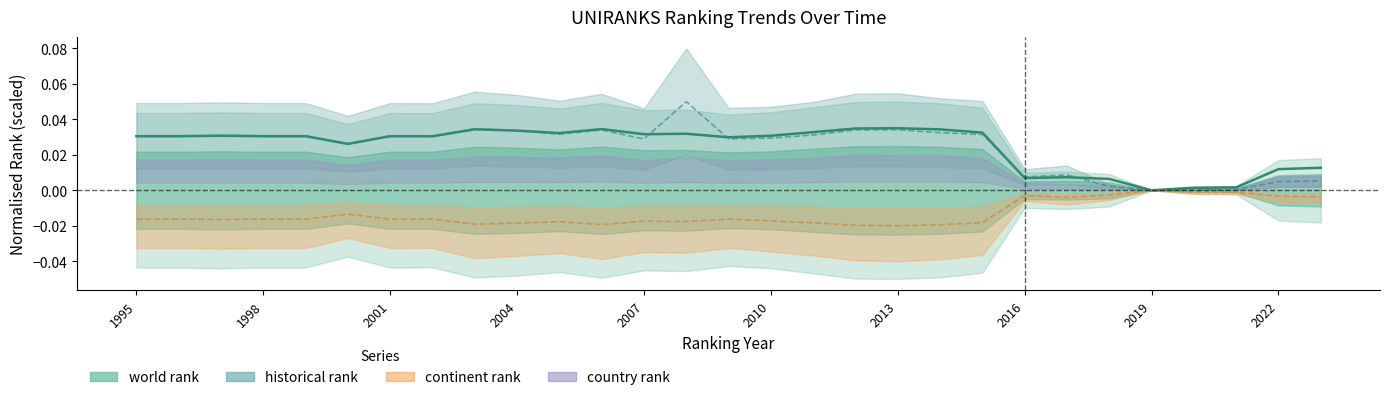

At which category is the sum across all series the highest?

2008